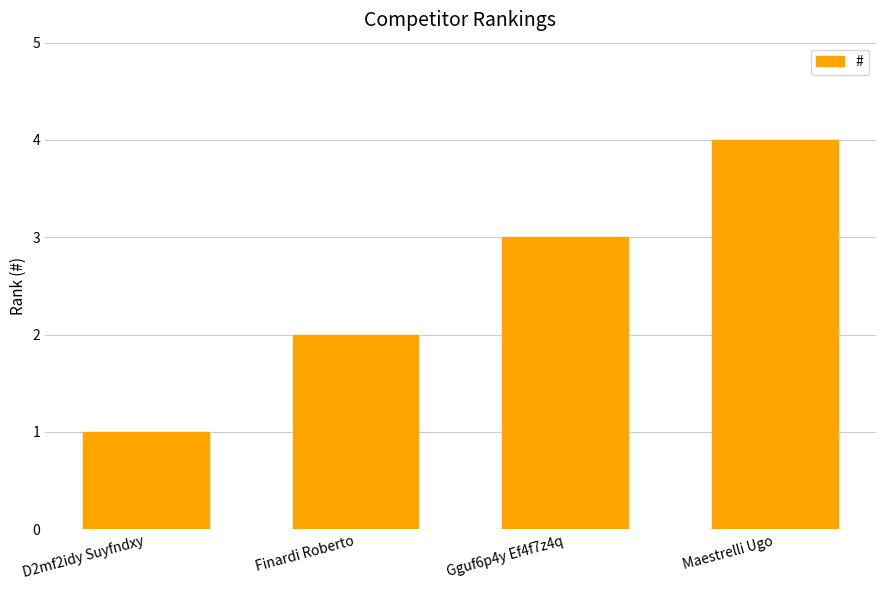

List the labels in order of value, smallest first.

D2mf2idy Suyfndxy, Finardi Roberto, Gguf6p4y Ef4f7z4q, Maestrelli Ugo